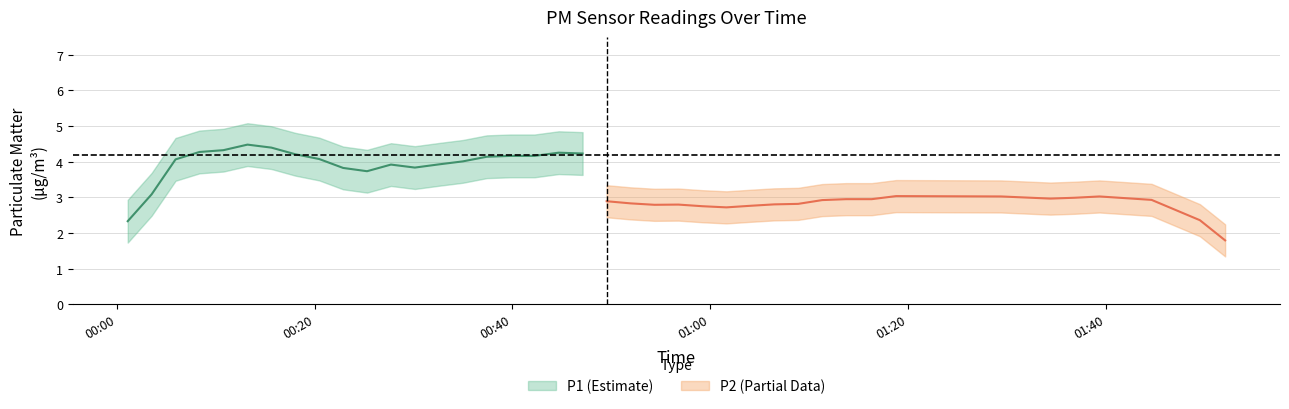

Which series has the largest range (max minus min)?

P1